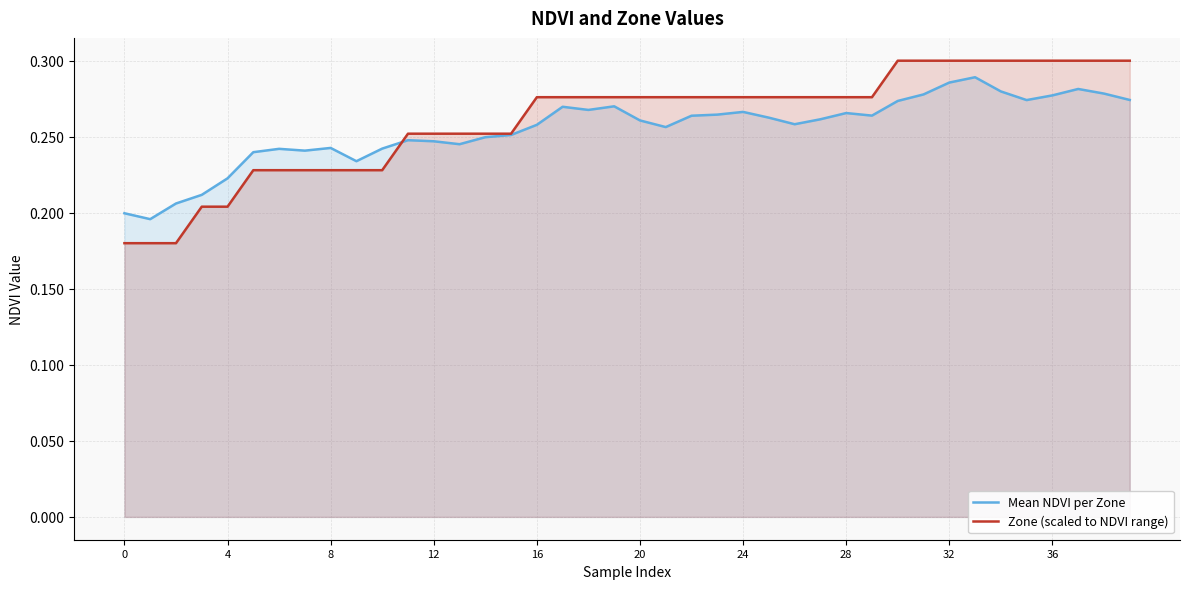

True or false: Mean NDVI per Zone and Zone (scaled to NDVI range) intersect in this chart.

True